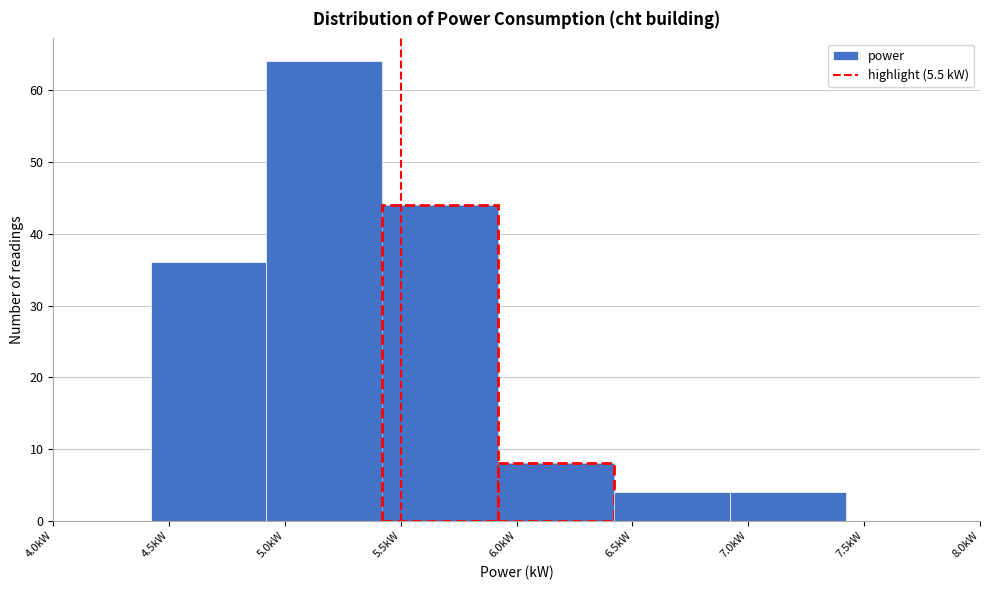

Reading left to right, list every bar in this chart as the range it spans on the x-axis followed by its height. Neither the bar edges nor the heights are printed on the chart, so give them approximately, as read against the axes.

4.42 to 4.92: 36
4.92 to 5.42: 64
5.42 to 5.92: 44
5.92 to 6.42: 8
6.42 to 6.92: 4
6.92 to 7.42: 4